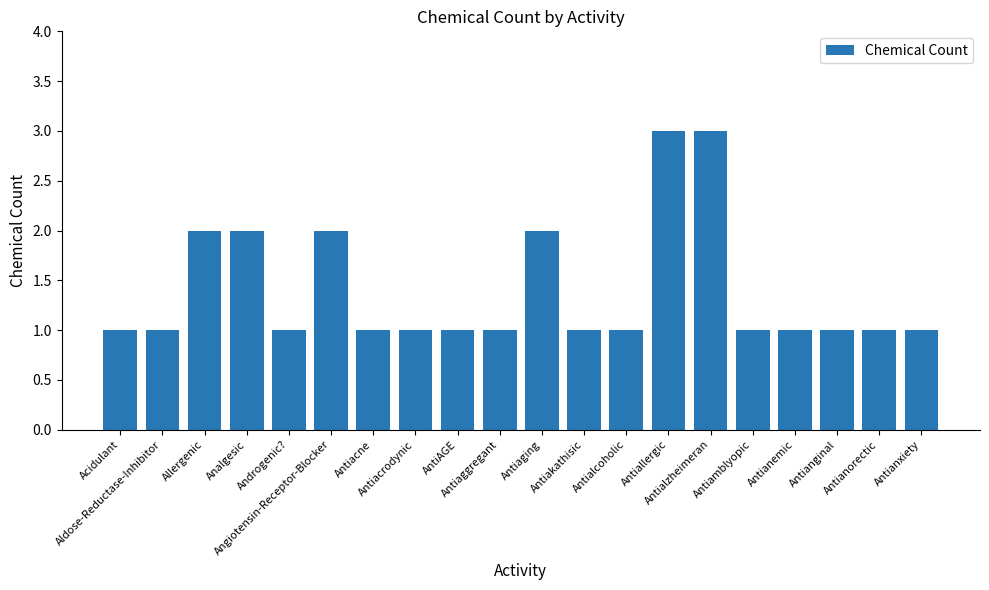

What is the sum of all values?

28